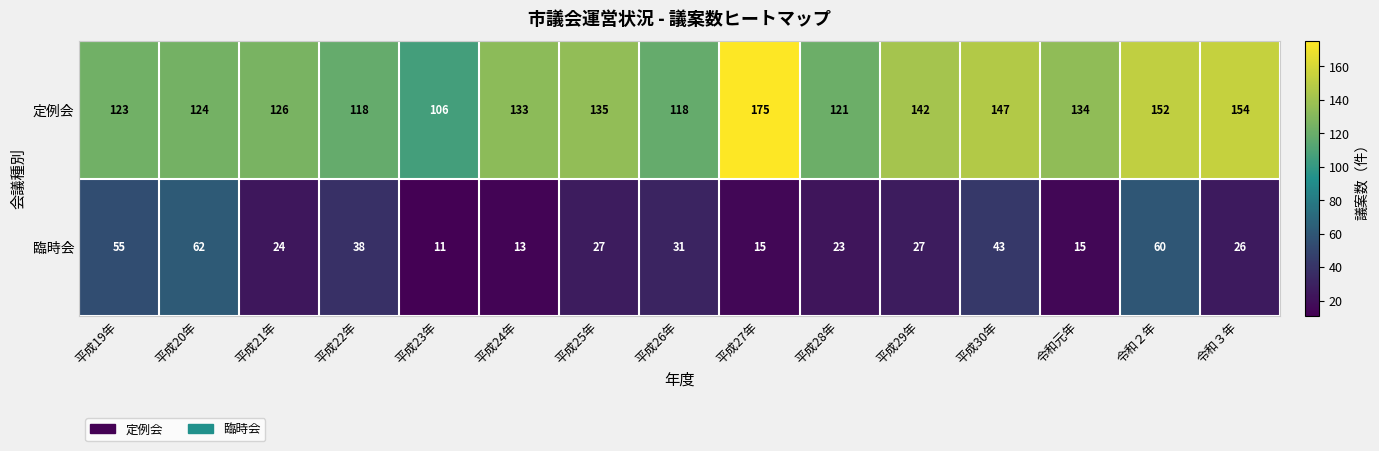

True or false: 定例会 has a value of 175 at 平成27年.

True